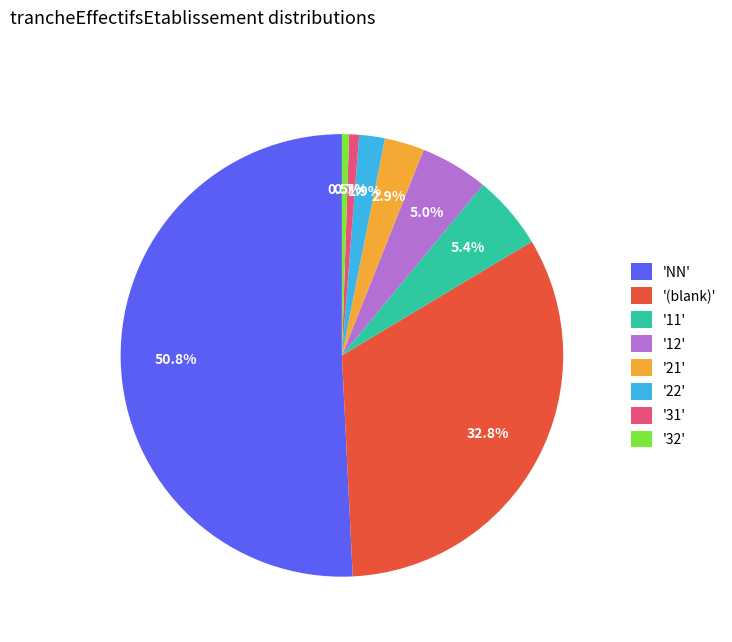

Count the number of slices in the pie.

8